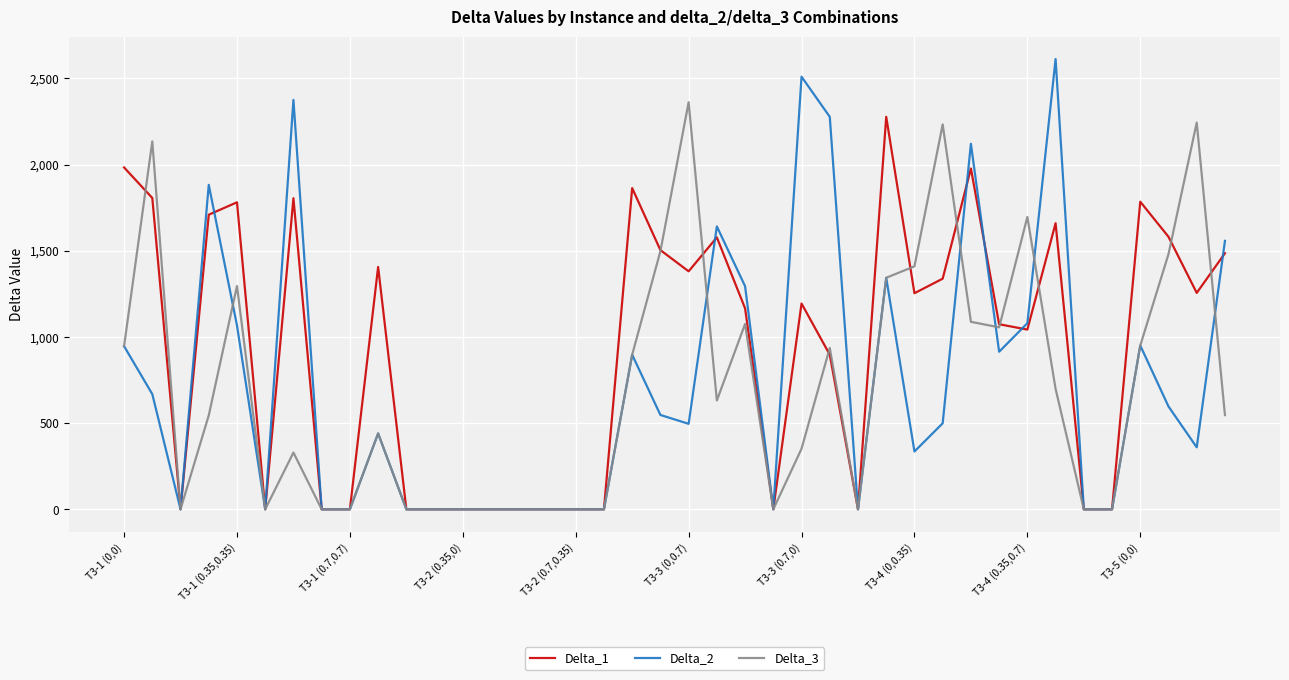

Which series has the largest range (max minus min)?

Delta_2